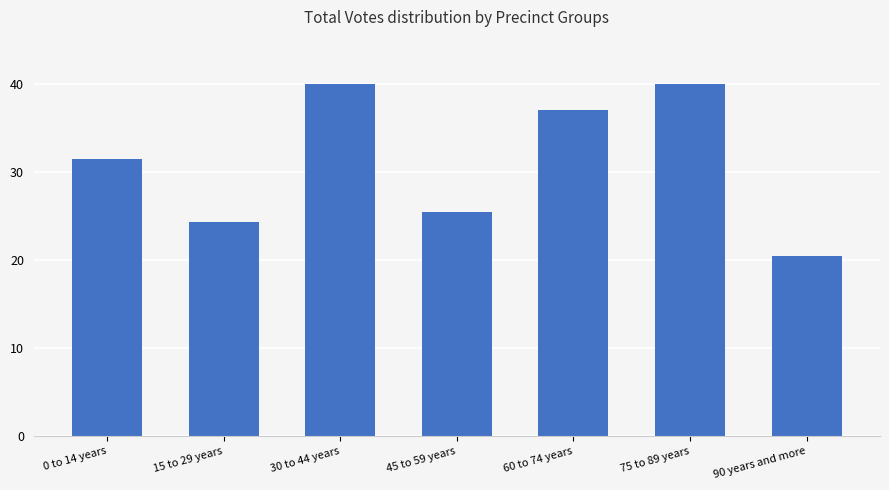

How many bars are there in total?

7